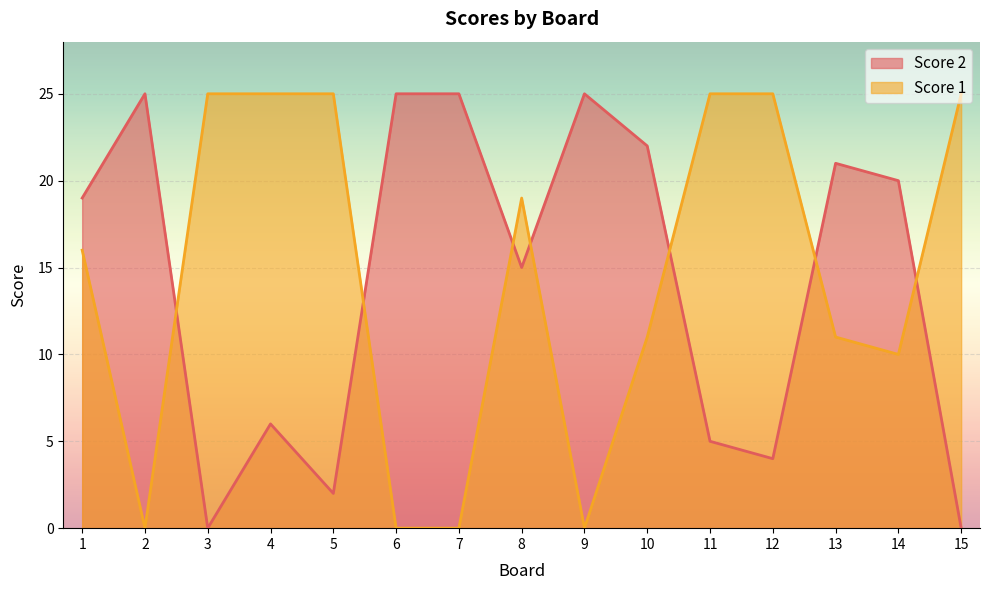

Reading left to right, transcribe all the data shown in this chart.

Score 2: 19	25	0	6	2	25	25	15	25	22	5	4	21	20	0
Score 1: 16	0	25	25	25	0	0	19	0	11	25	25	11	10	25